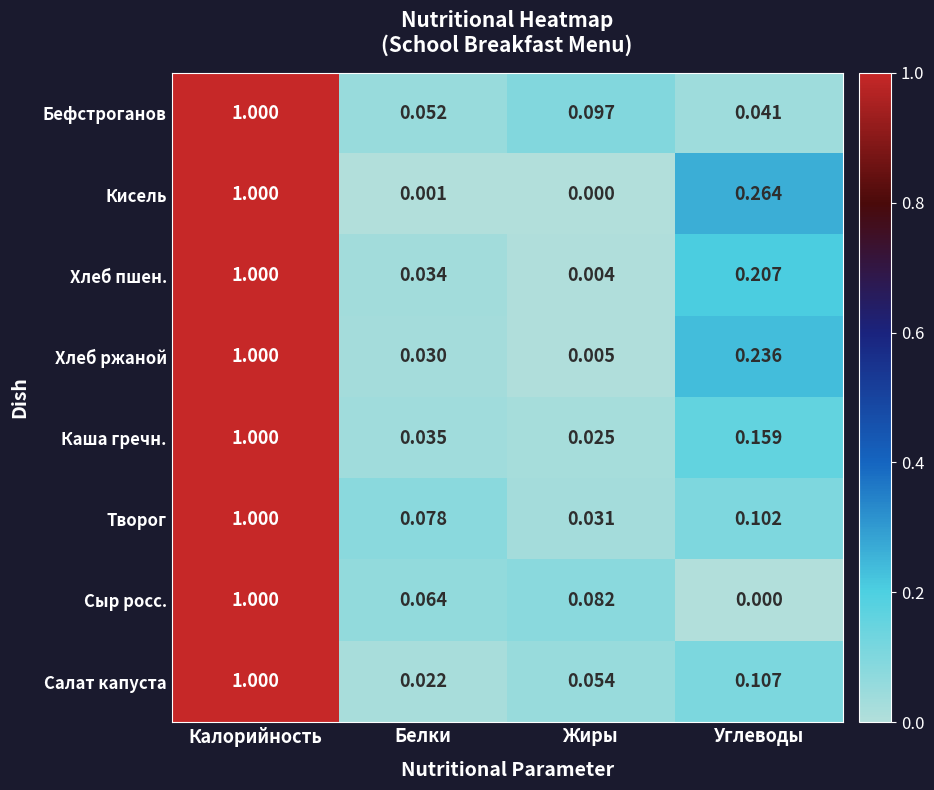

What is the maximum value shown in the chart?

1.0